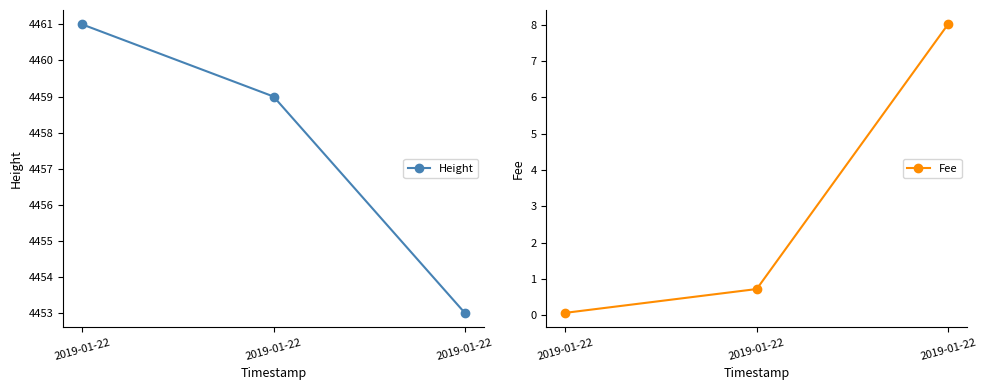

List the labels in order of Fee value, largest first.

2019-01-22, 2019-01-22, 2019-01-22